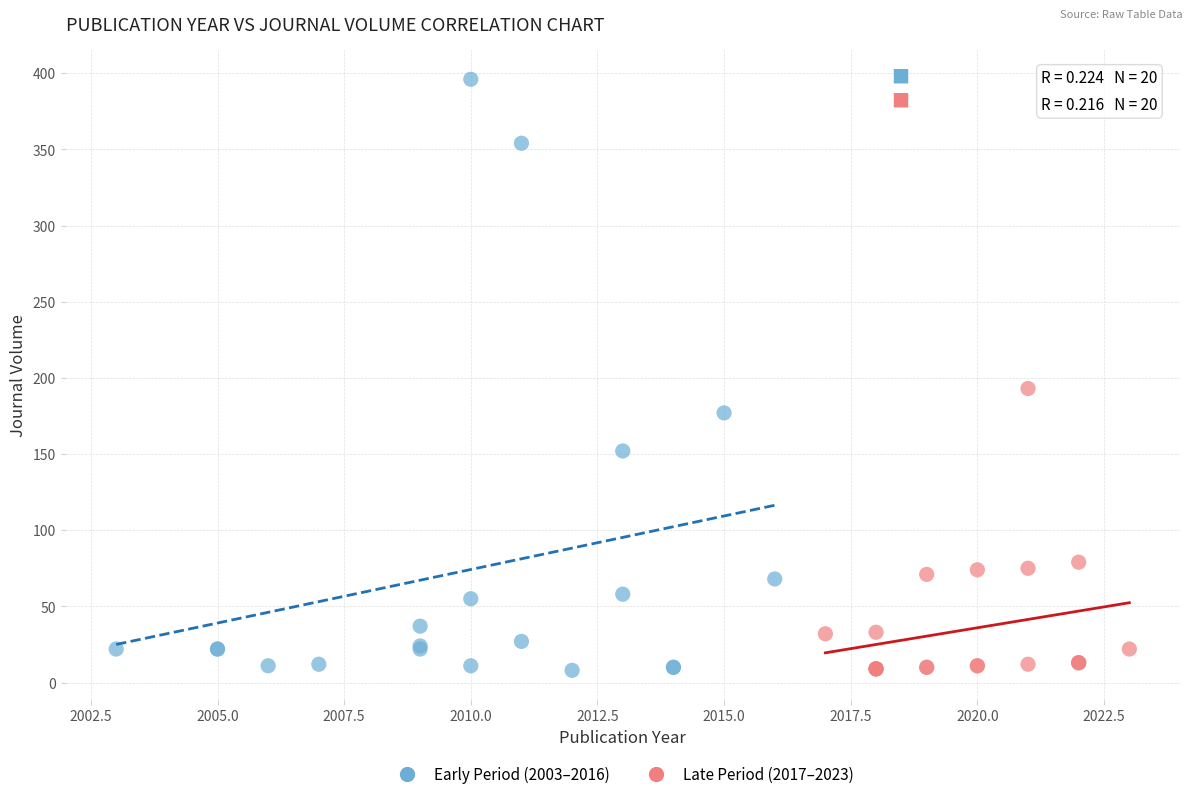

Which series contains the highest Y value?

Early Period (2003–2016)